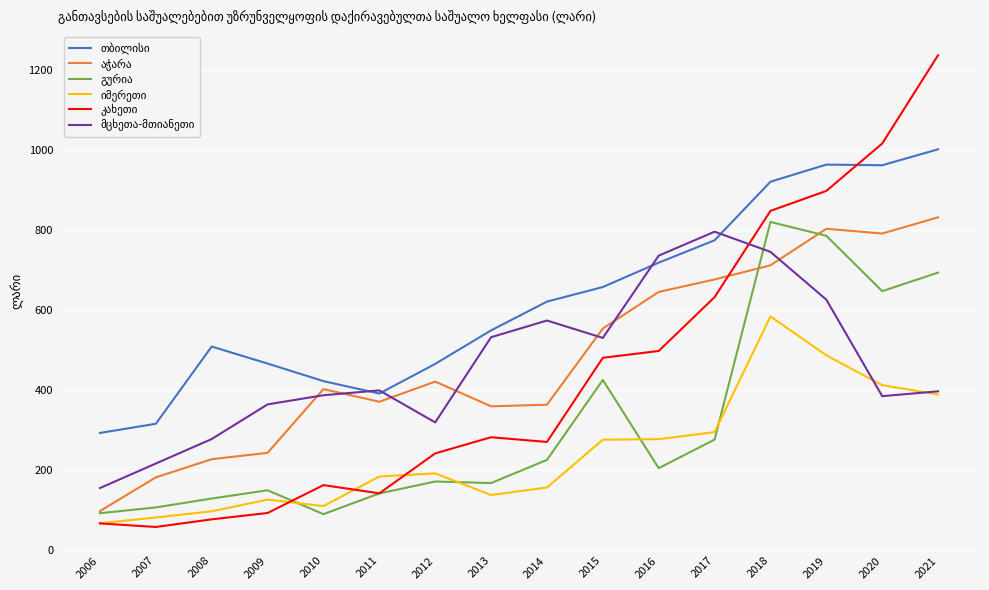

What is the total value across all series at 2021?

4547.1